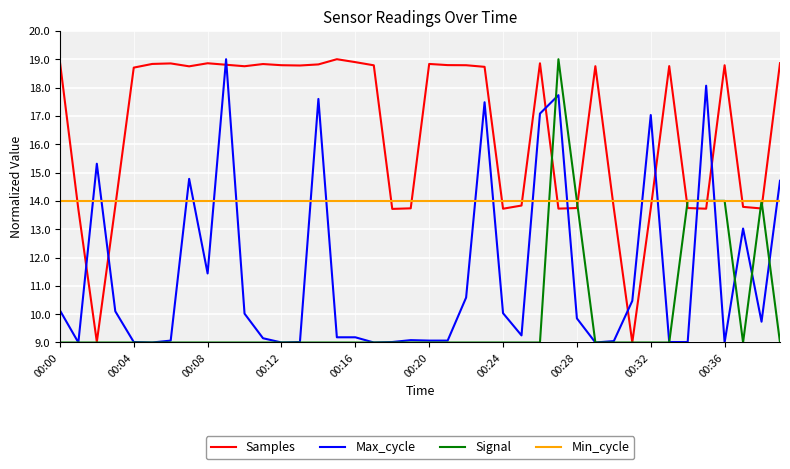

What is the greatest value displayed?

19.0